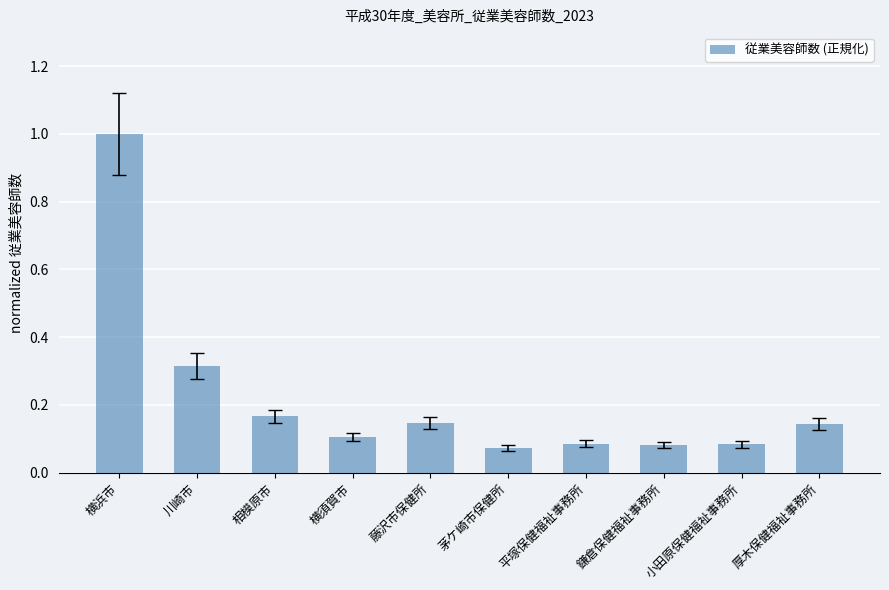

What is the difference between the maximum and second lowest values?

0.9